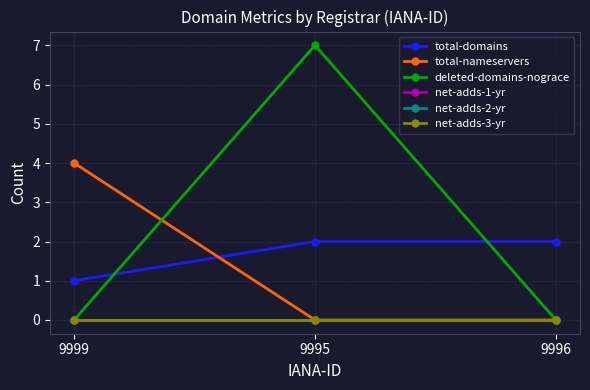

Is it true that total-nameservers equals 0 at 9995?

True